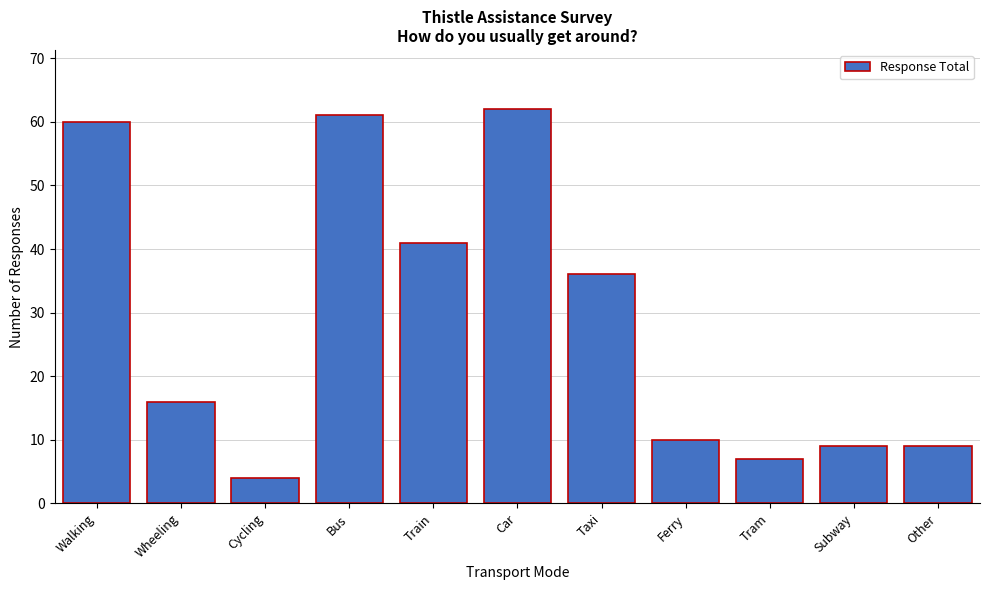

Reading left to right, list all the values displayed in this chart.

60	16	4	61	41	62	36	10	7	9	9